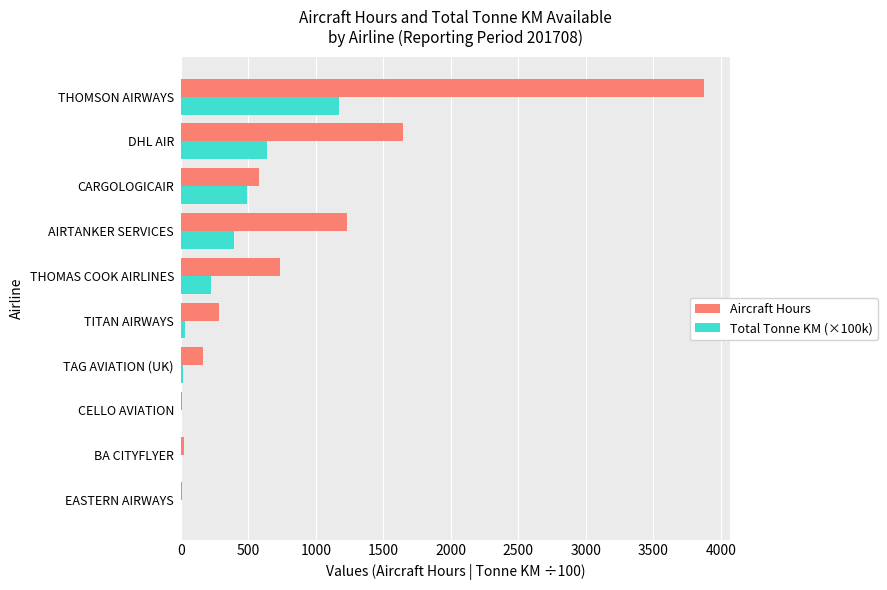

True or false: Total Tonne KM (×100k) has a value of 386.5 at THOMAS COOK AIRLINES.

False